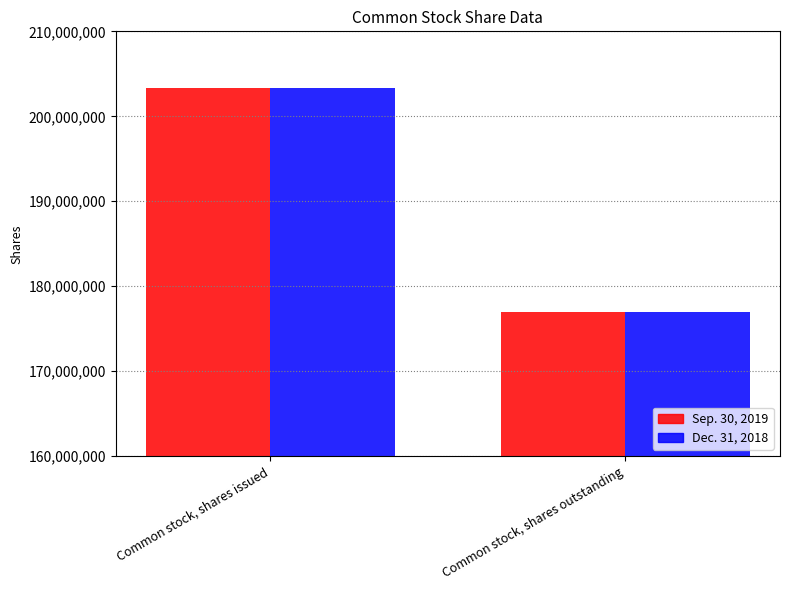

What is the sum of all Dec. 31, 2018 values?

380284005